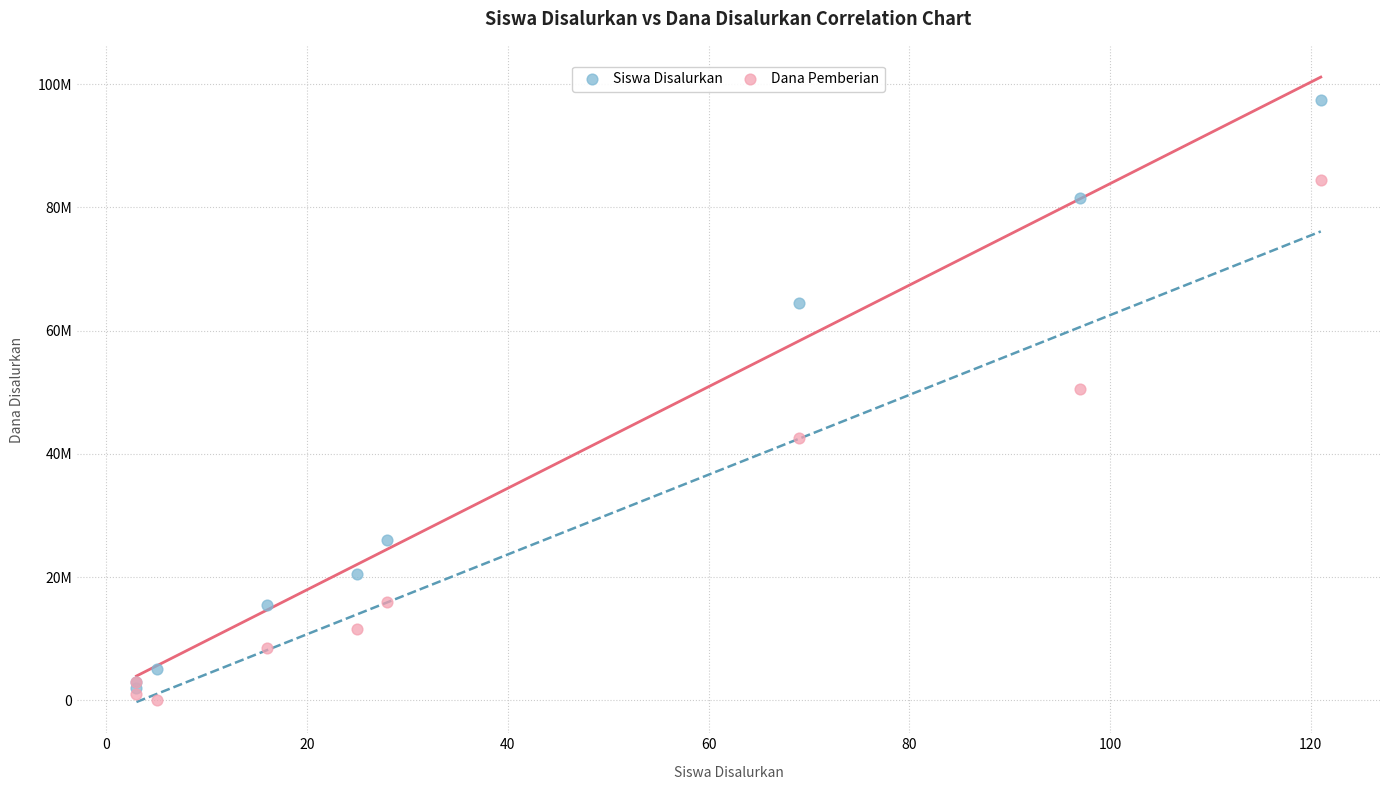

What are all the series names shown in the legend?

Siswa Disalurkan, Dana Pemberian